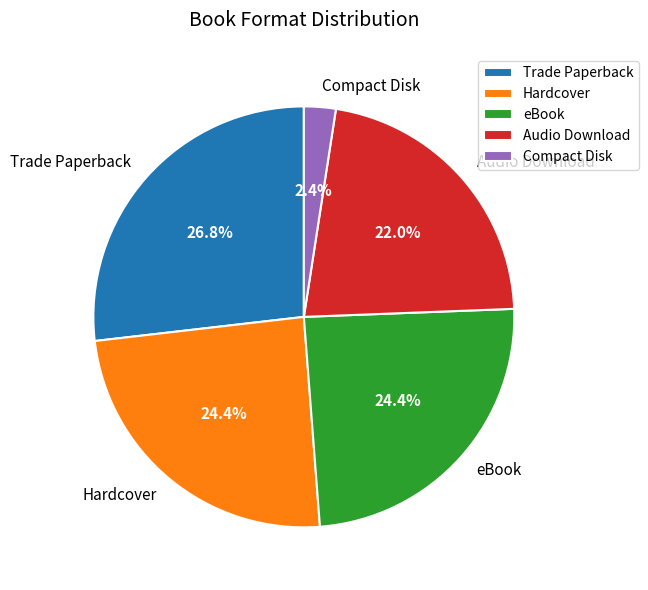

Is there a majority slice in this chart?

No